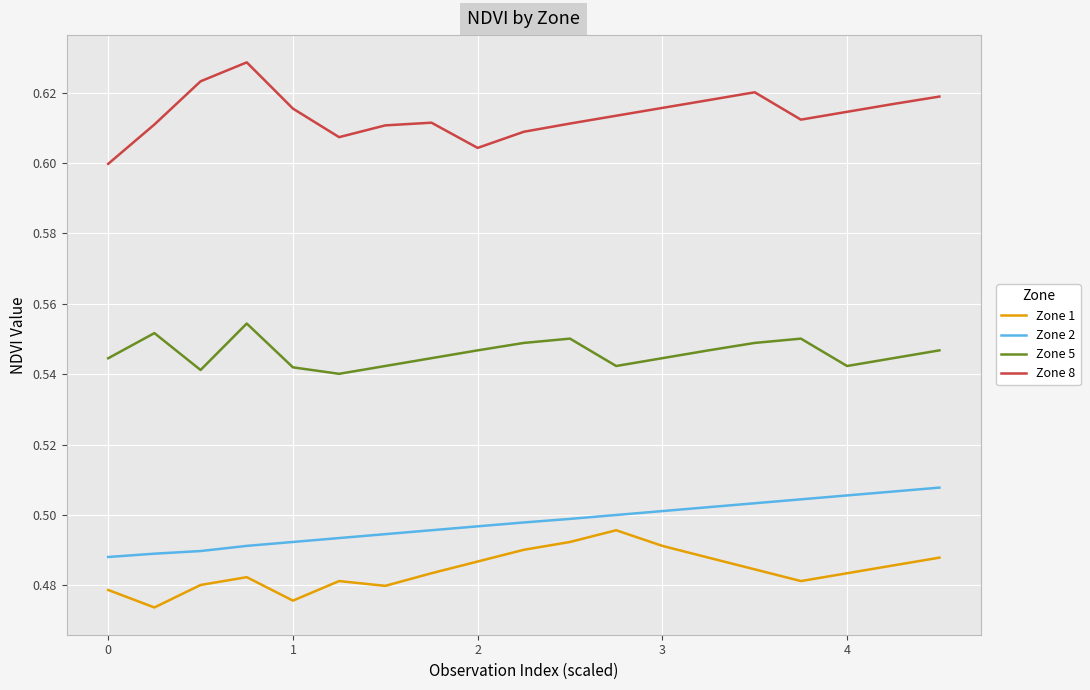

List the series in order of their peak value, highest first.

Zone 8, Zone 5, Zone 2, Zone 1